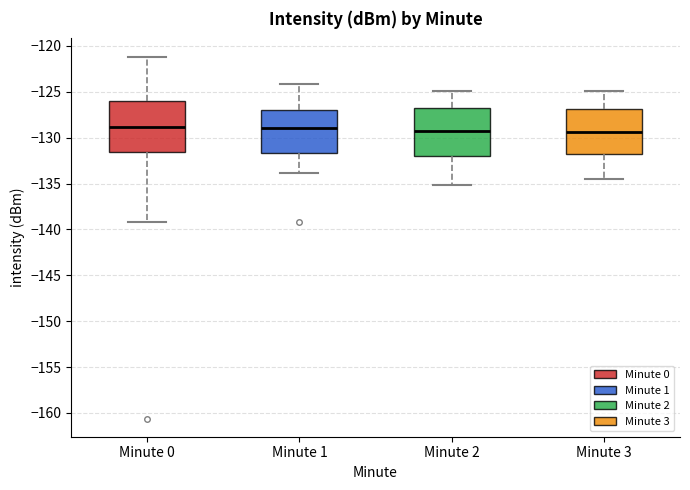

Reading left to right, read every box against the y-axis: the position of its median line, the range the box covers, and the ends of its whiskers. The values are not printed on the chart, so give them approximately, as read against the axis.

Minute 0: median -129.0, box -131.5 to -126.0, whiskers -139.0 to -121.0
Minute 1: median -129.0, box -131.5 to -127.0, whiskers -134.0 to -124.0
Minute 2: median -129.5, box -132.0 to -127.0, whiskers -135.0 to -125.0
Minute 3: median -129.5, box -132.0 to -127.0, whiskers -134.5 to -125.0